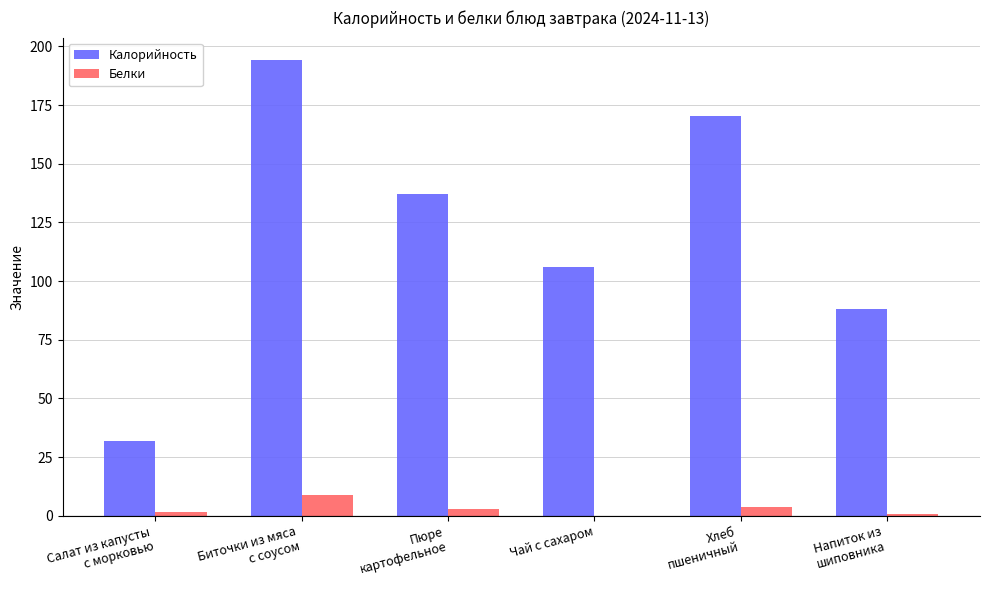

What is the maximum value for Белки?

8.8